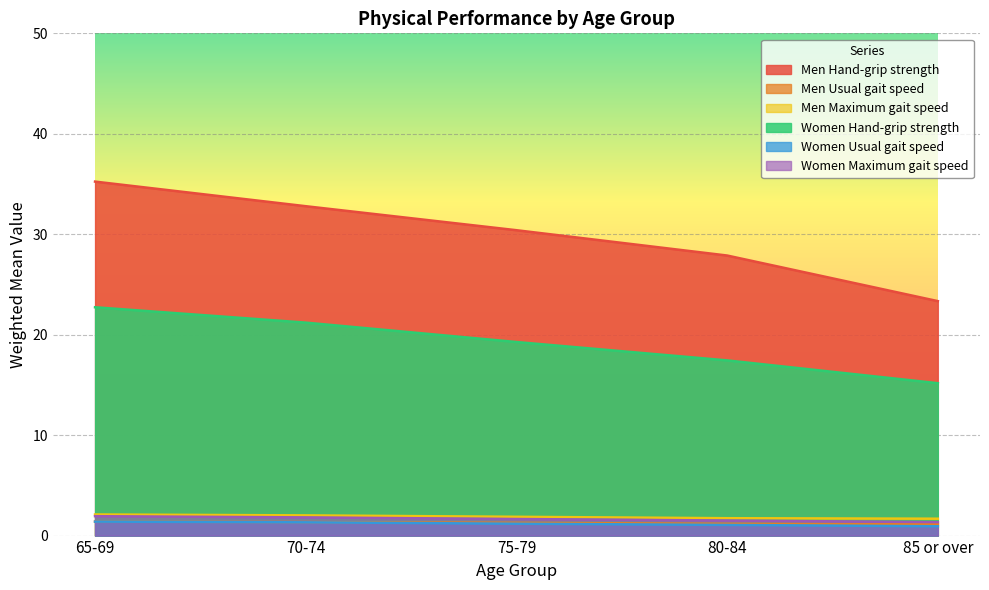

What is the total value across all series at 70-74?

60.5